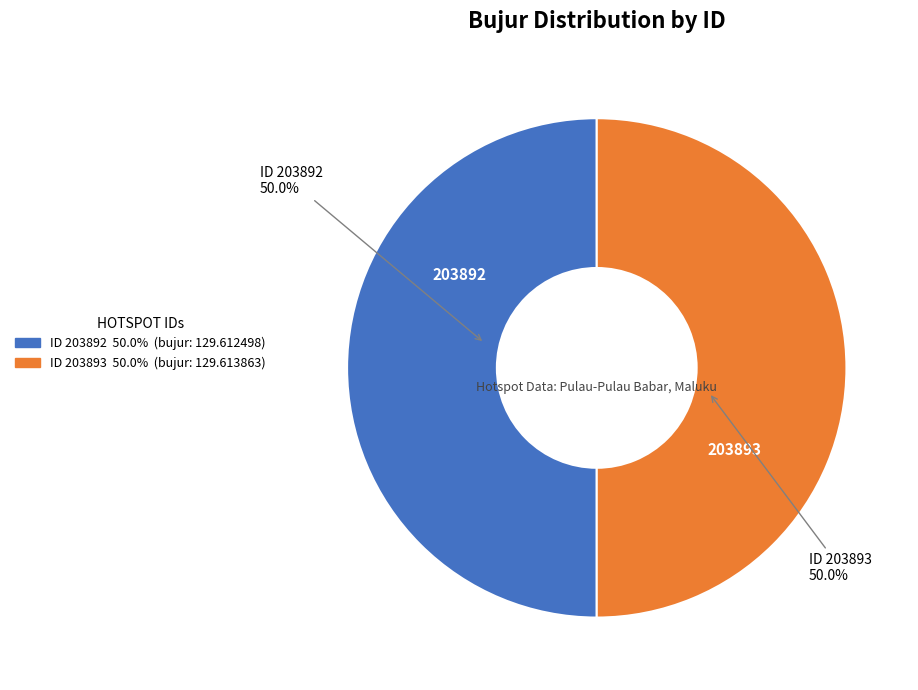

Count the number of slices in the pie.

2